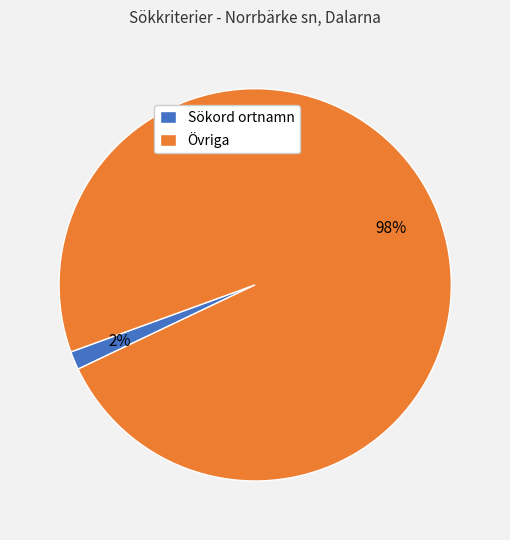

Rank the categories by value from highest to lowest.

Övriga, Sökord ortnamn